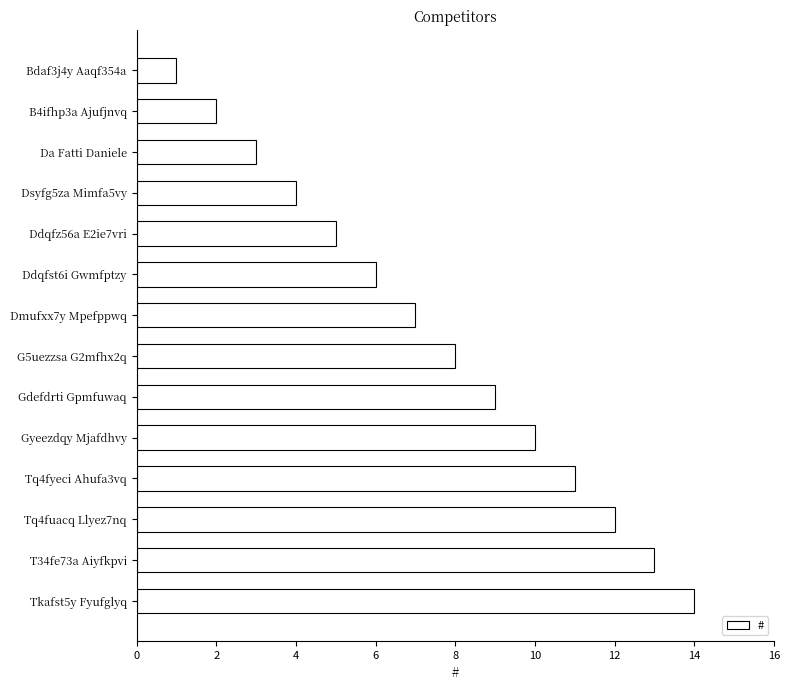

What is the difference between the maximum and minimum values?

13